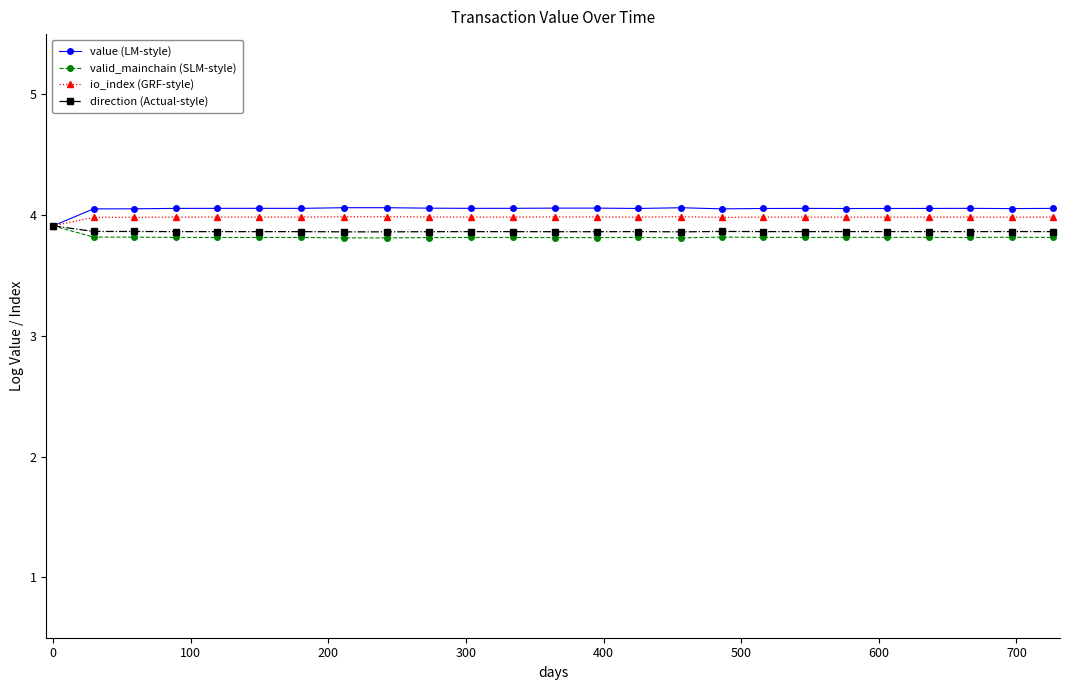

What is the greatest value displayed?

4.1